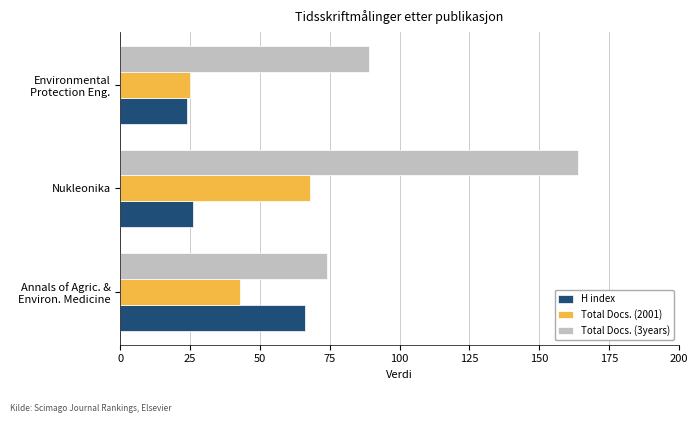

What is the difference between the second highest and minimum values in the Total Docs. (2001) series?

18